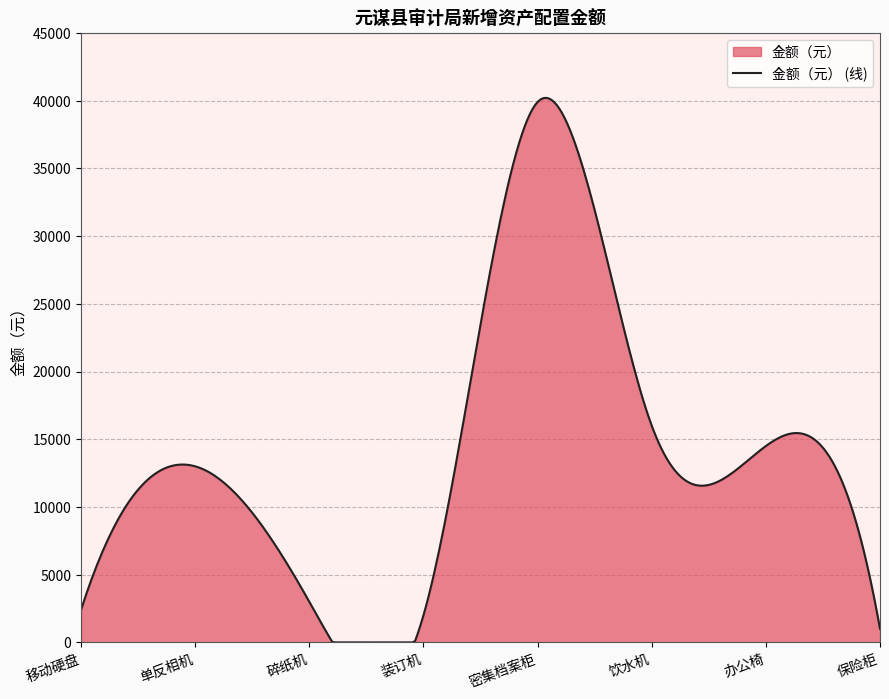

Reading left to right, what are all the values shown in this chart?

2400	13000	3000	2000	39900	16000	14500	1000